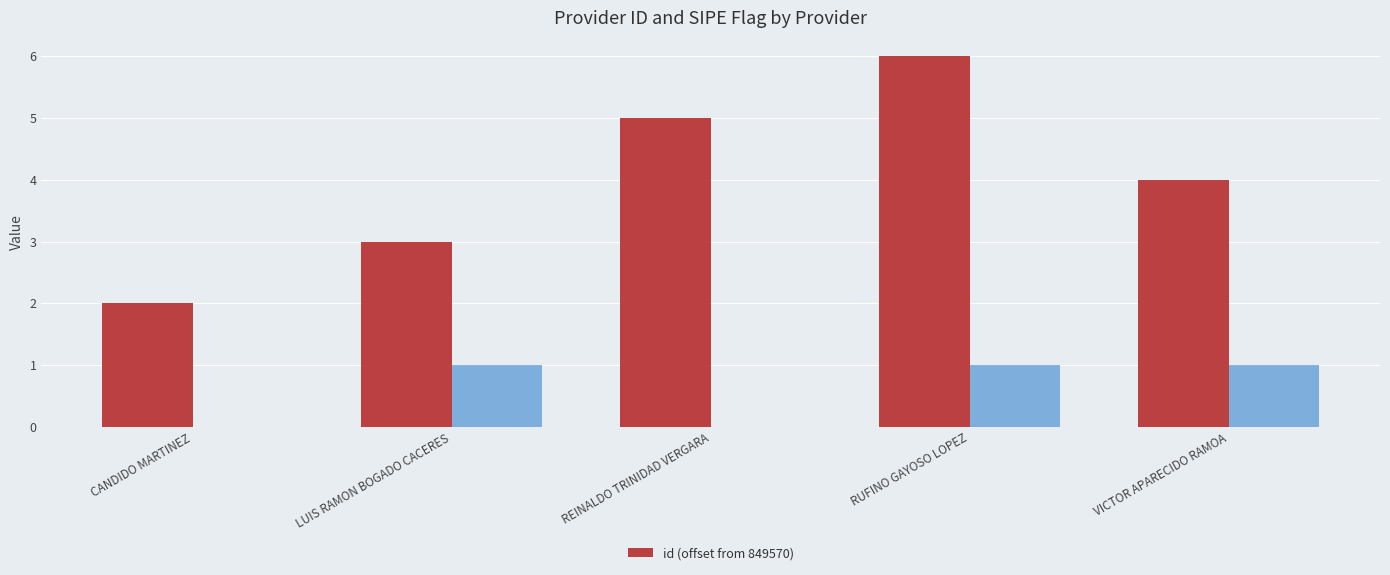

Reading left to right, extract all data points from this chart.

2	3	5	6	4